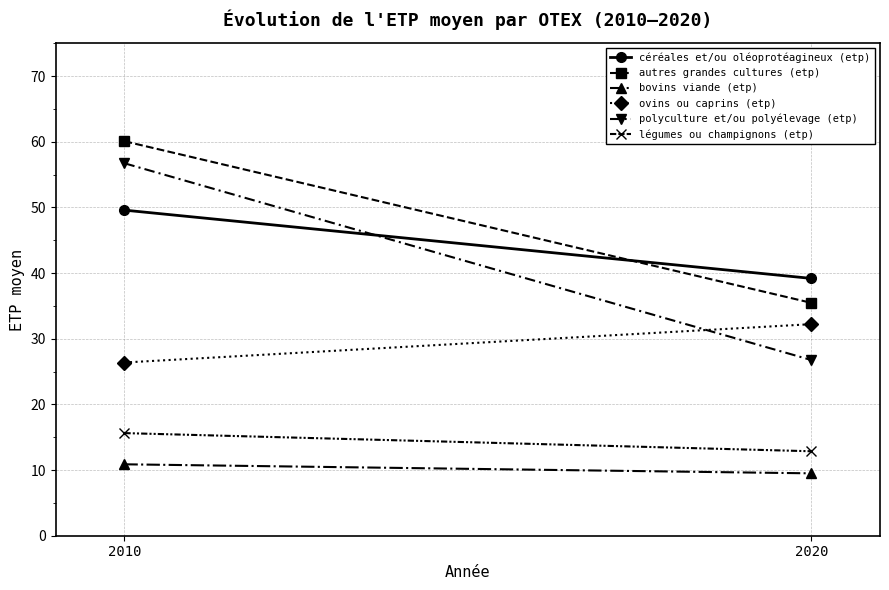

How many categories are shown in the chart?

2